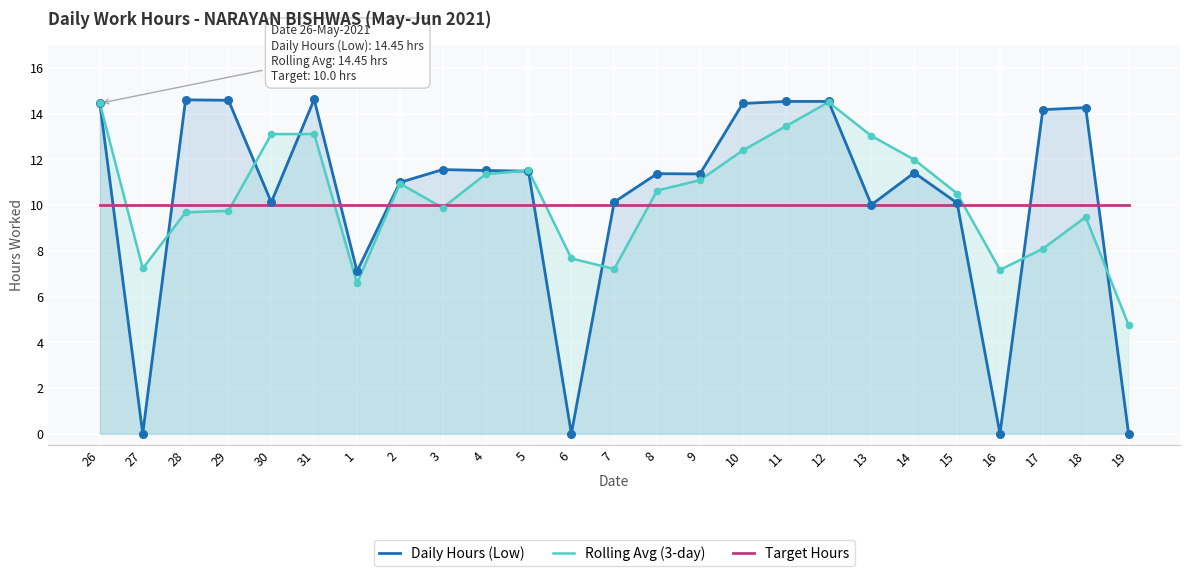

Is the value of Rolling Avg (3-day) at 29 greater than the value of Daily Hours (Low) at 12?

No